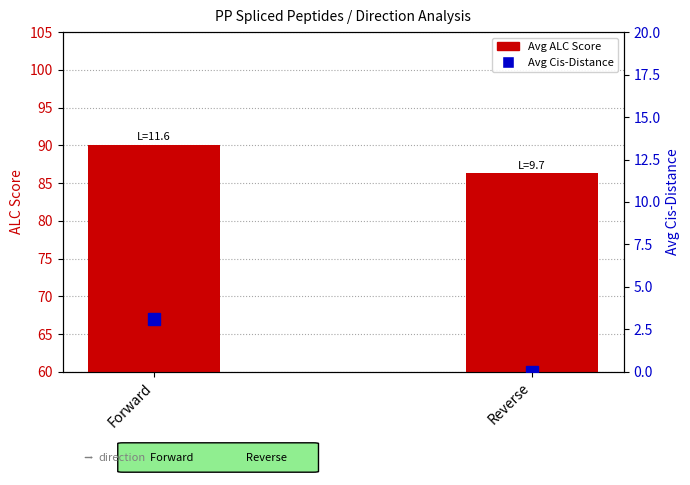

What position from the left is Forward?

1